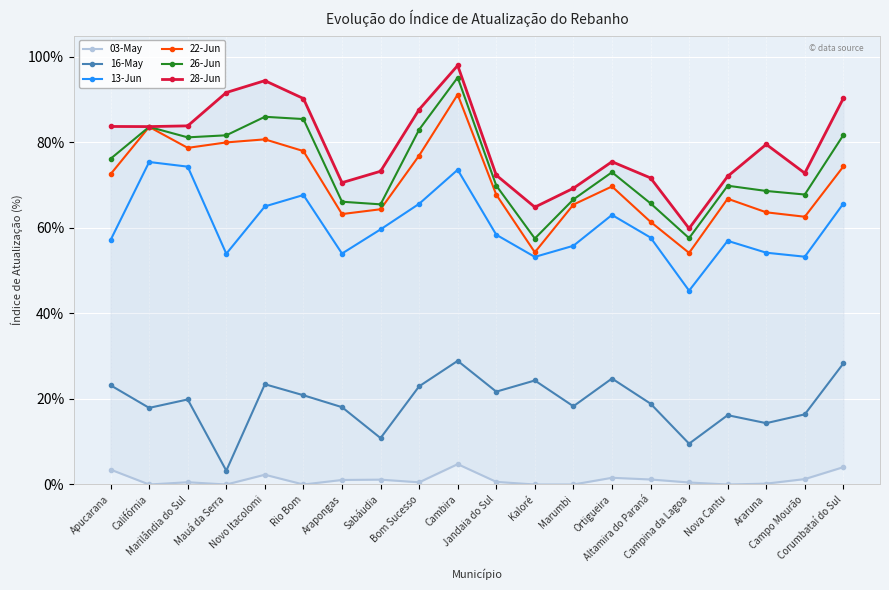

True or false: 03-May and 22-Jun cross at least once.

False